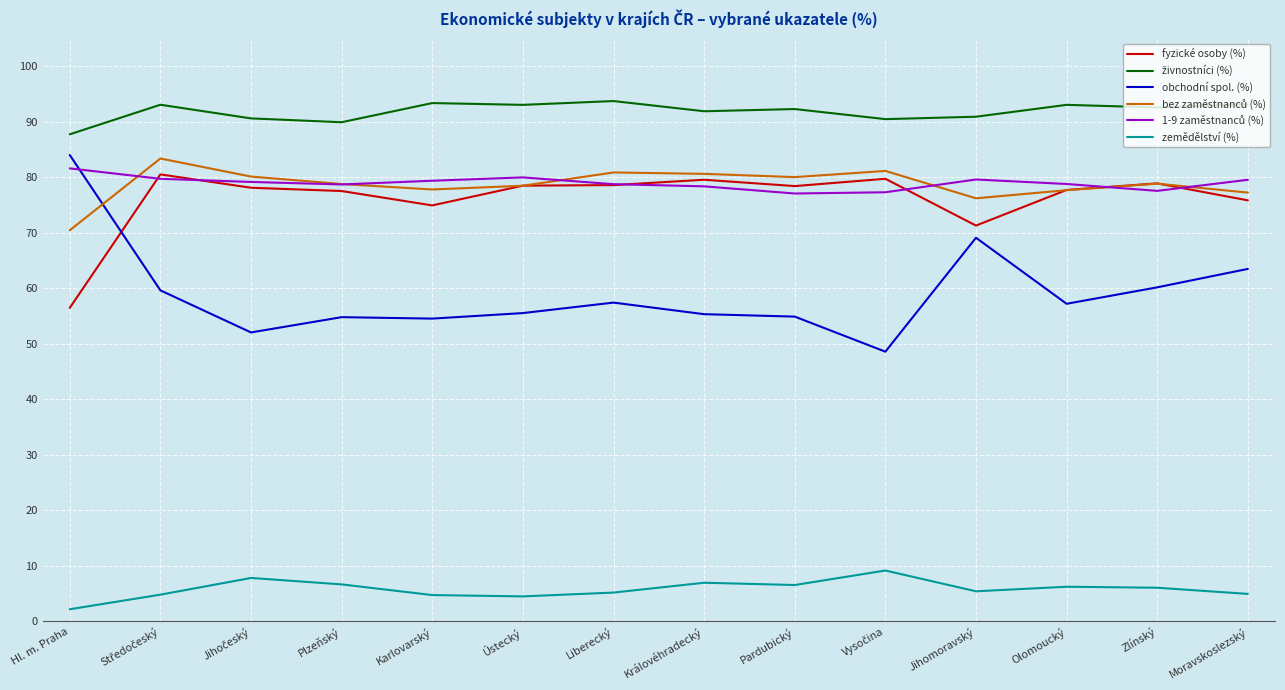

What is the spread (max minus min) of values at Moravskoslezský?

88.2